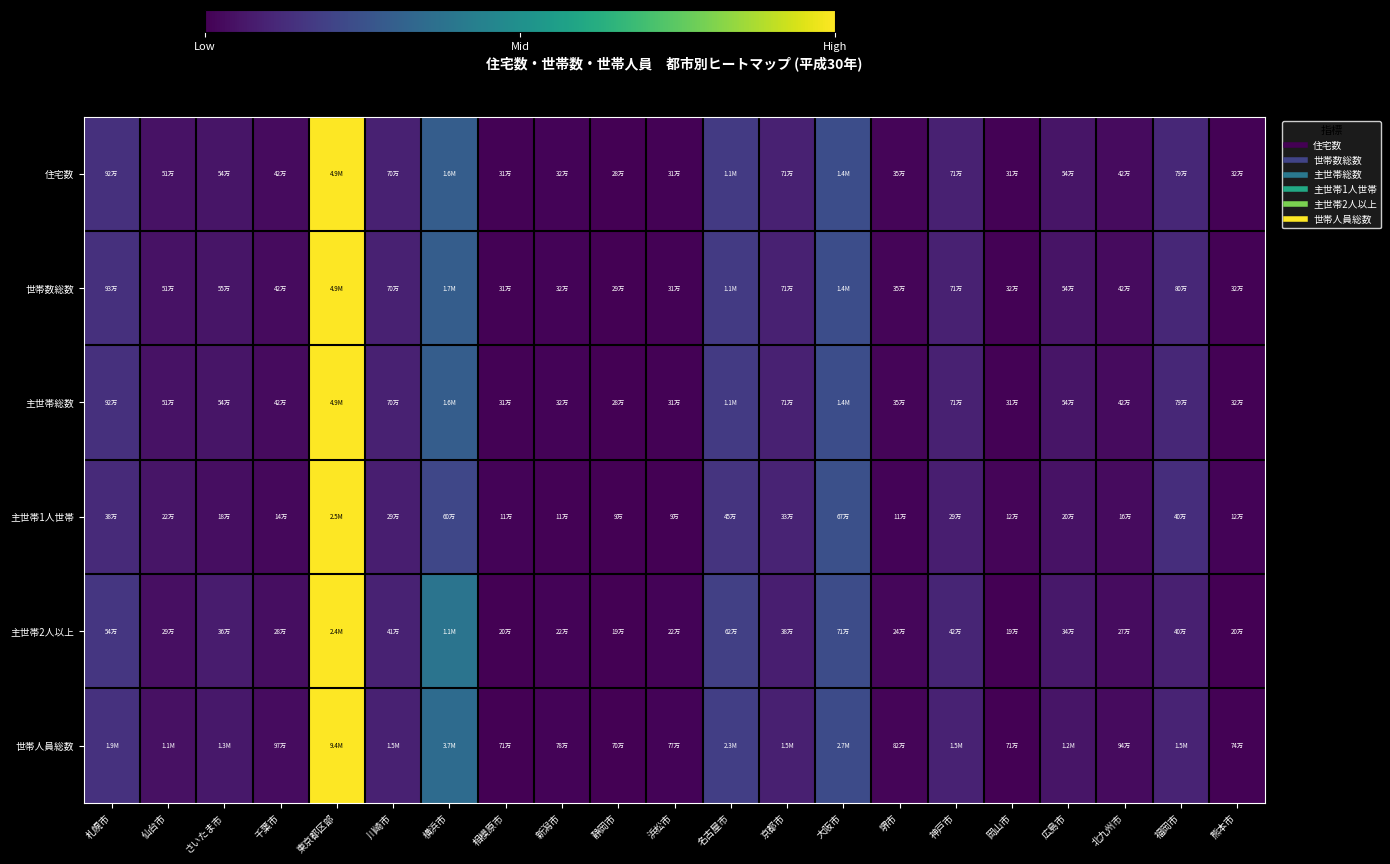

At which category does the chart reach its minimum across all series?

静岡市